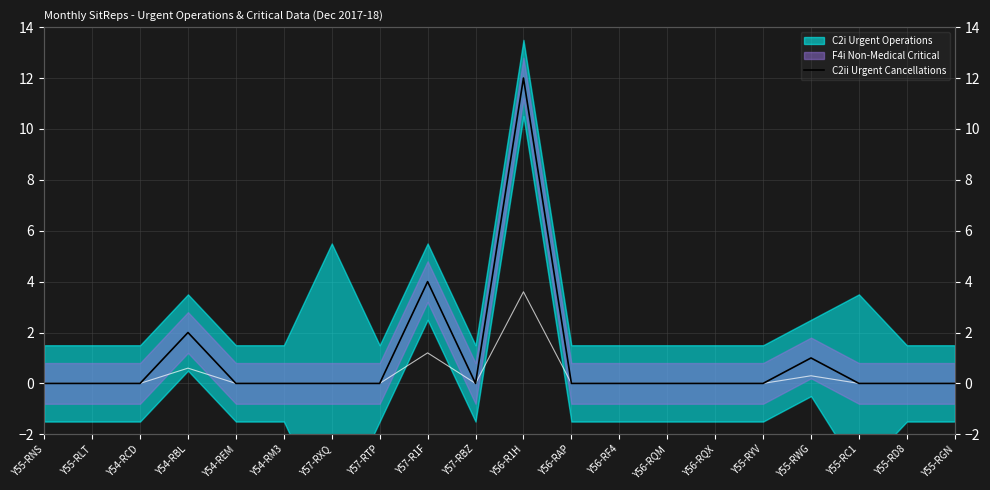

True or false: the data shows 0 at Y55-RGN.

True